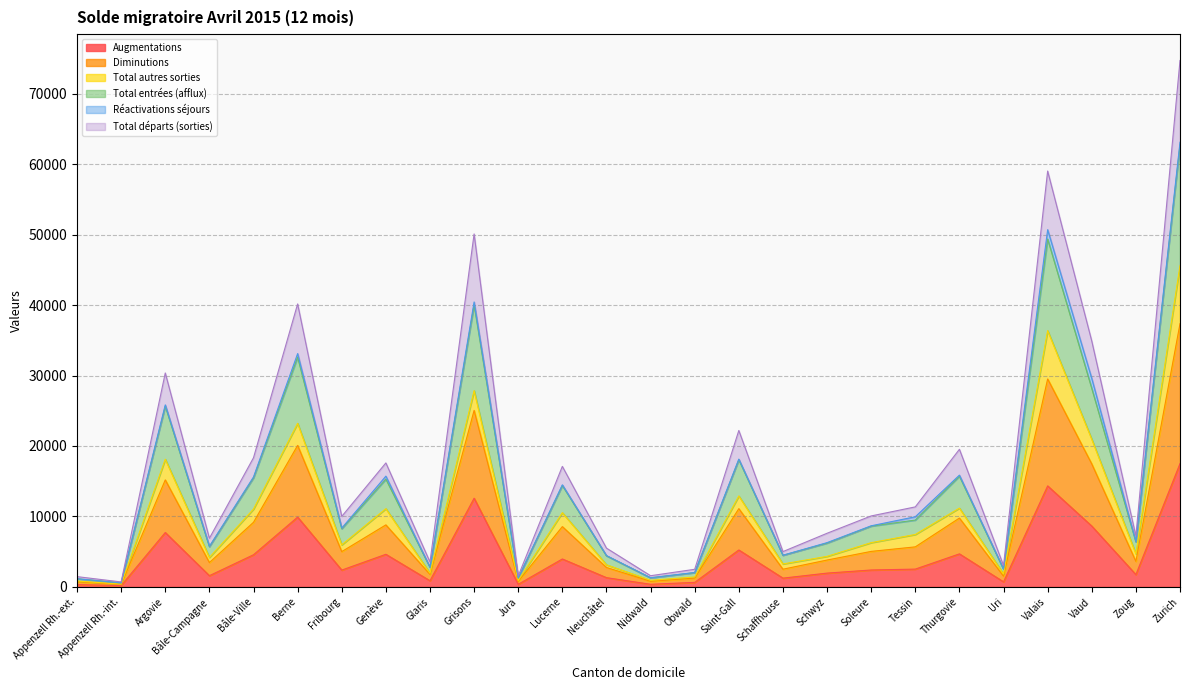

True or false: Total départs (sorties) has more than 0 points higher than both neighbors.

True